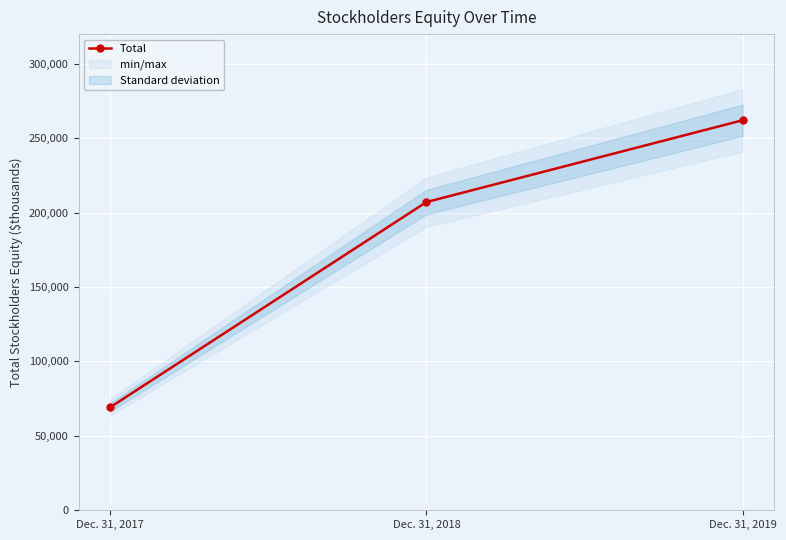

Where does the data first go above 207118?

Dec. 31, 2019